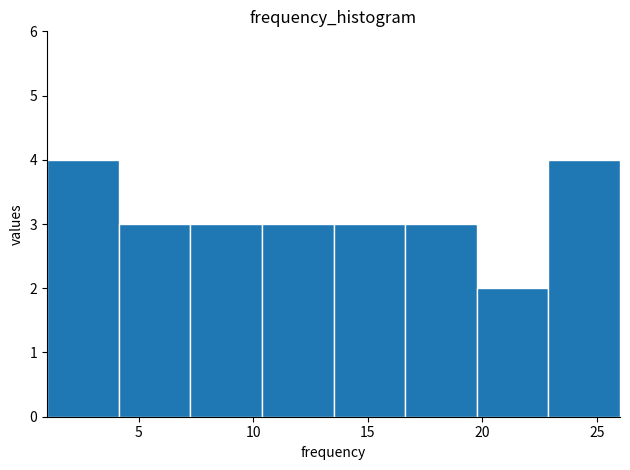

Reading left to right, list every bar in this chart as the range it spans on the x-axis followed by its height. Neither the bar edges nor the heights are printed on the chart, so give them approximately, as read against the axes.

1.0 to 4.0: 4
4.0 to 7.5: 3
7.5 to 10.5: 3
10.5 to 13.5: 3
13.5 to 16.5: 3
16.5 to 20.0: 3
20.0 to 23.0: 2
23.0 to 26.0: 4